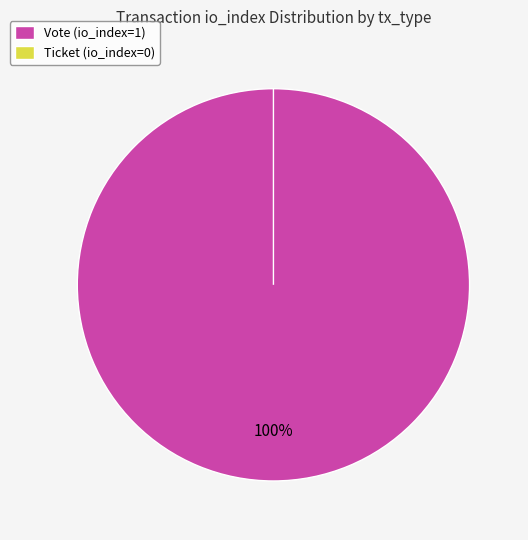

Which slice is the largest?

Vote